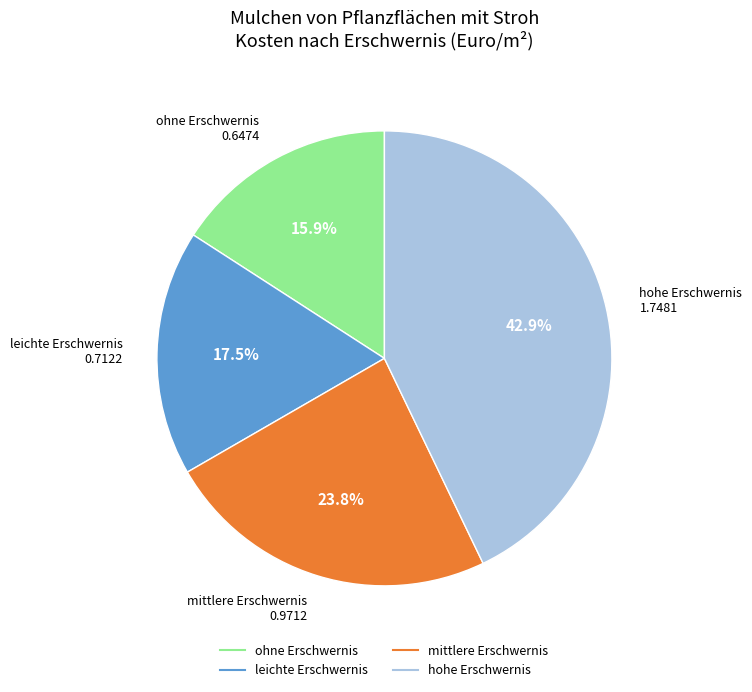

Does mittlere Erschwernis account for over 50% of the chart?

No